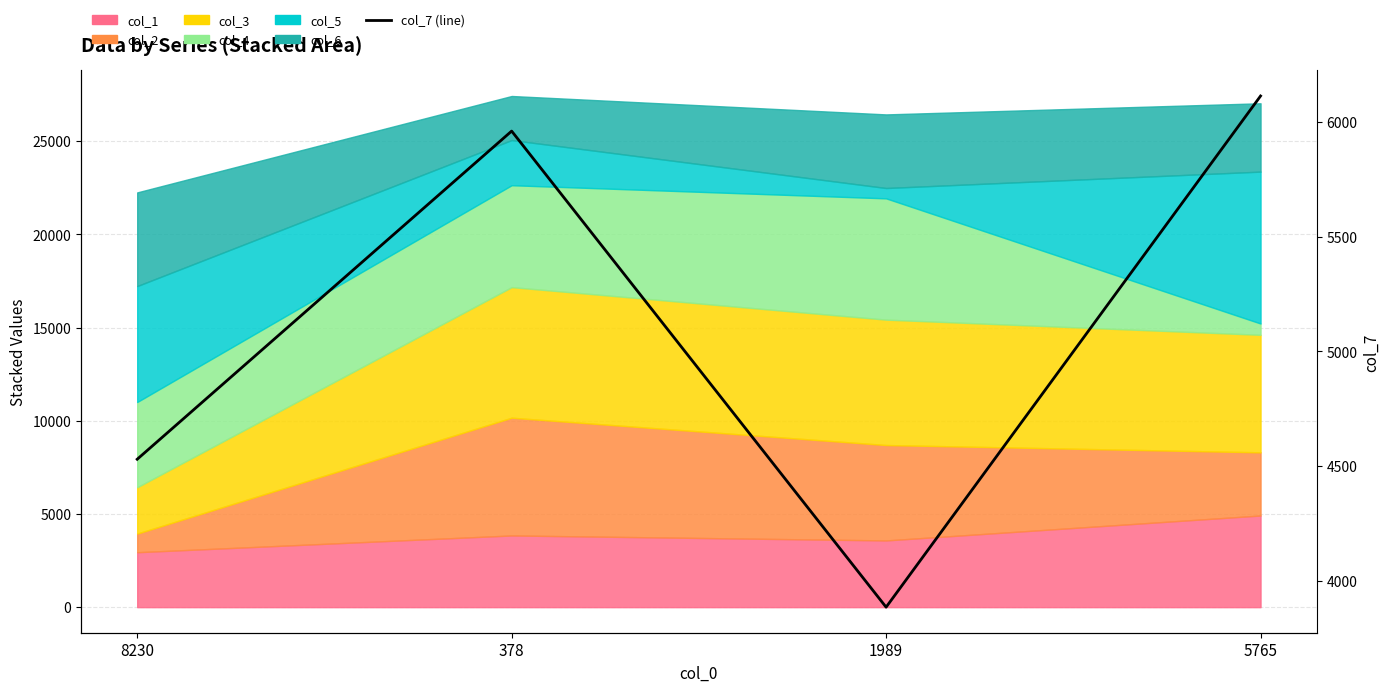

List the labels in order of value, largest first.

5765, 378, 8230, 1989